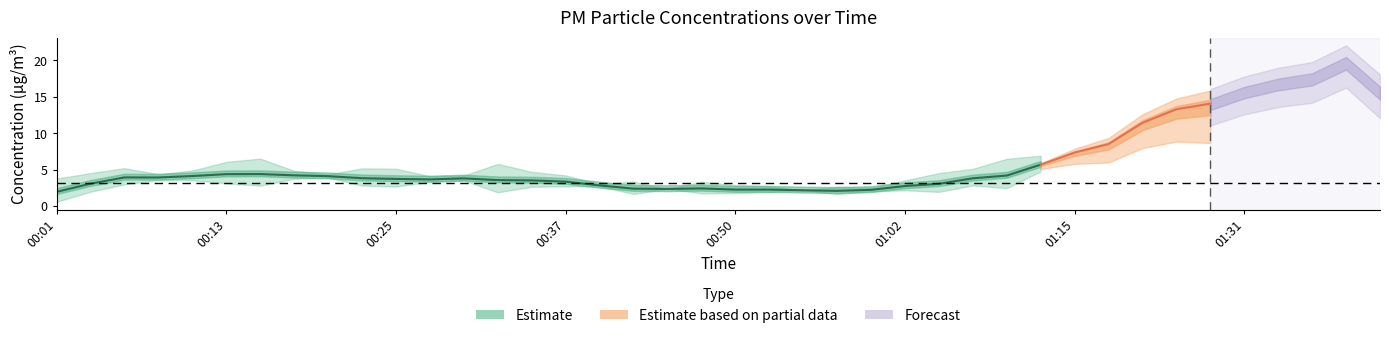

Reading right to left, transcribe all the data shown in this chart.

P1: 22.2	20.0	20.5	16.4	13.4	17.1	16.0	9.8	10.3	9.7	4.3	5.1	3.6	3.7	2.8	2.1	2.4	1.6	2.2	2.4	2.8	1.6	2.9	2.1	3.0	3.4	5.0	2.8	3.1	4.4	4.4	3.0	3.5	5.5	4.8	3.8	3.5	4.5	4.0	3.8
P2: 8.8	8.1	8.7	7.7	6.7	7.0	6.7	5.1	4.2	4.0	2.9	2.2	2.0	1.9	1.9	1.8	1.8	1.5	1.7	1.7	1.6	1.3	2.0	1.7	1.7	2.1	2.0	2.0	2.6	2.6	2.9	2.4	3.0	2.7	2.8	2.9	2.6	2.9	3.1	2.9